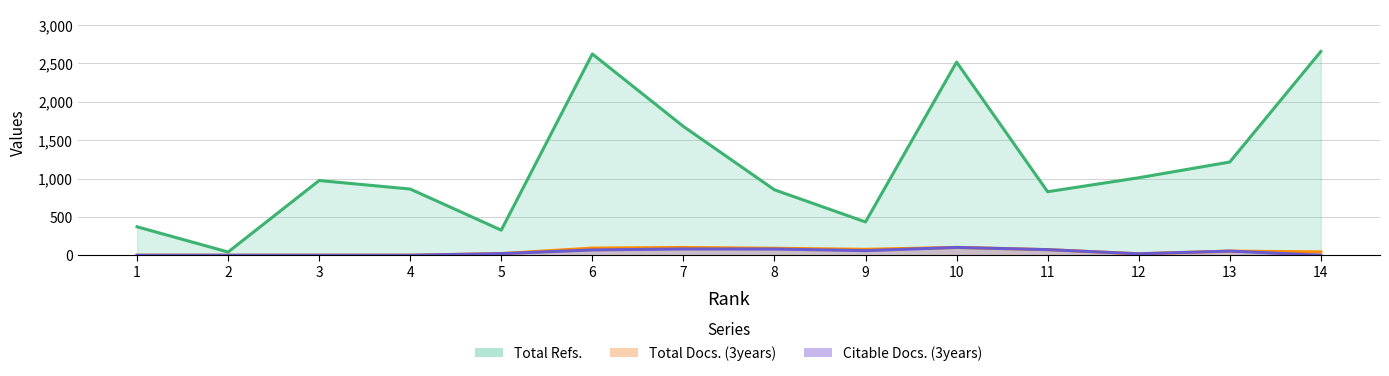

What are all the series names shown in the legend?

Total Refs., Total Docs. (3years), Citable Docs. (3years)